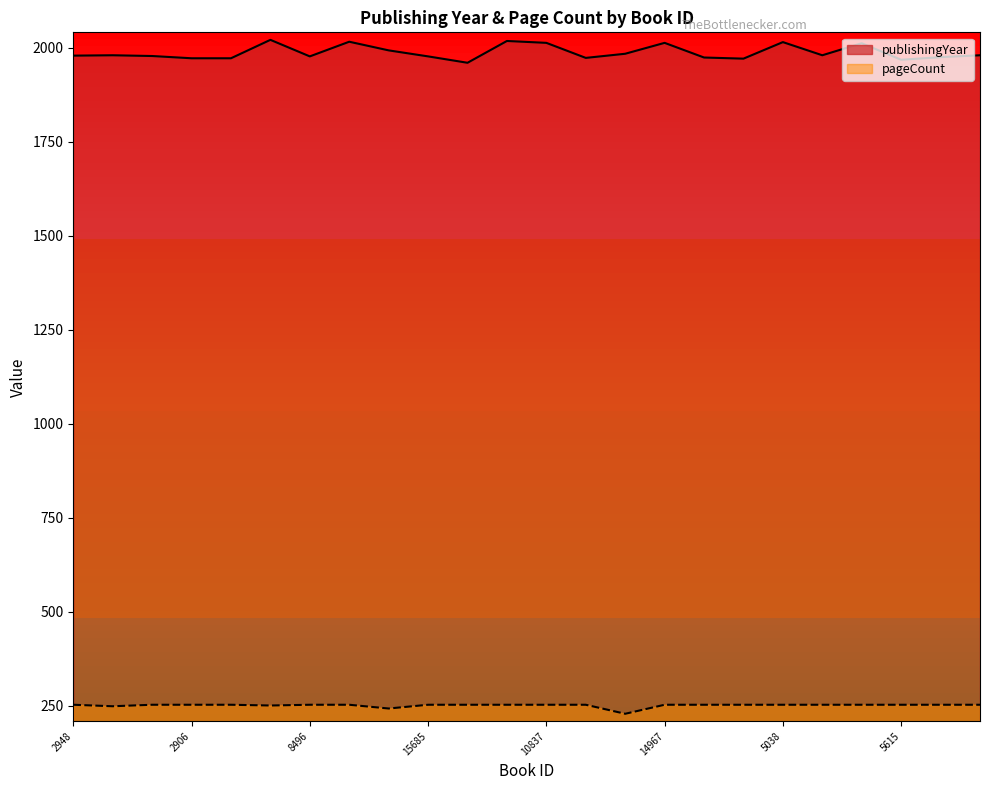

True or false: pageCount and publishingYear intersect in this chart.

False